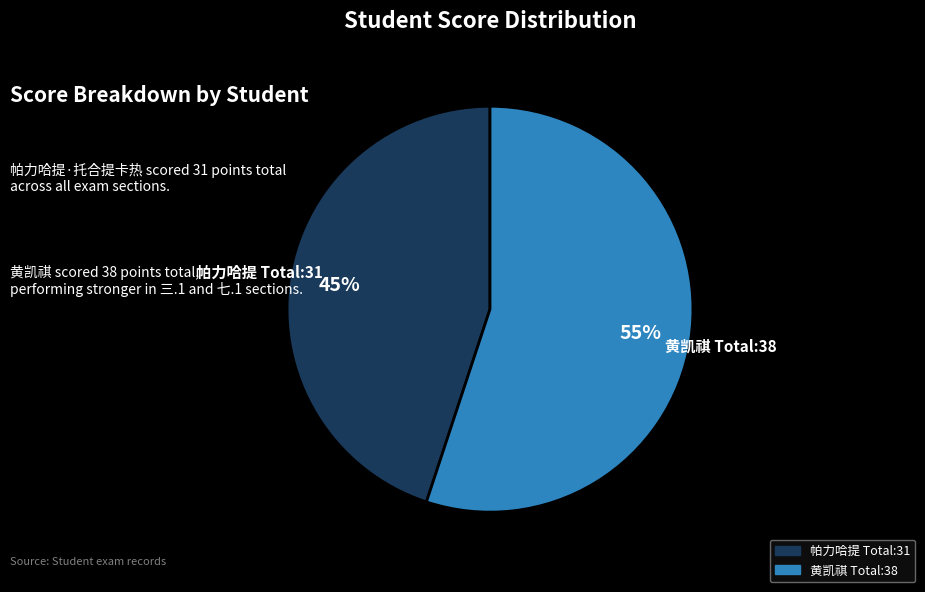

Count the number of slices in the pie.

2